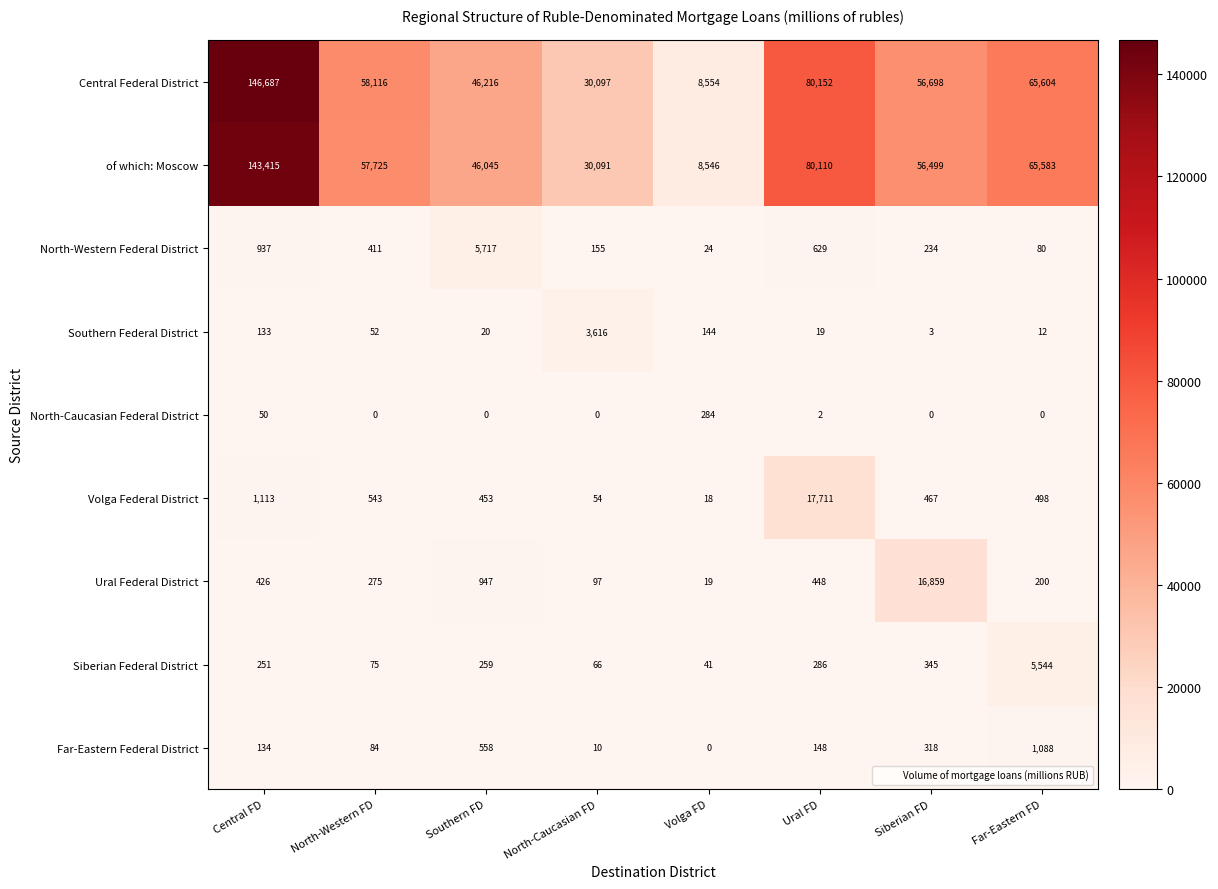

Is the value of Ural Federal District at Southern FD greater than the value of Volga Federal District at Volga FD?

Yes